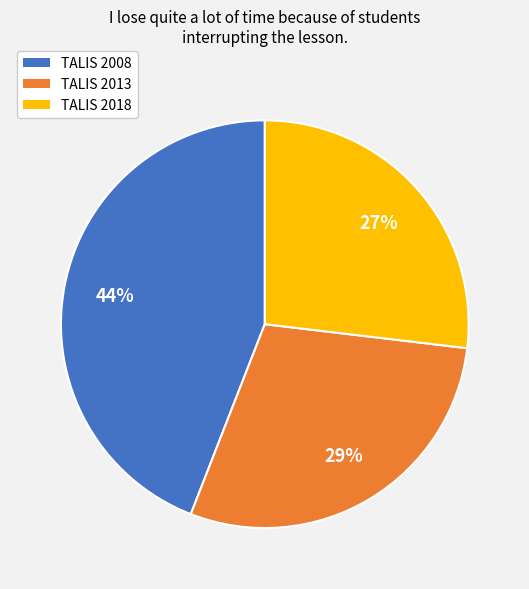

Do TALIS 2008 and TALIS 2018 together represent more than half of the pie?

Yes